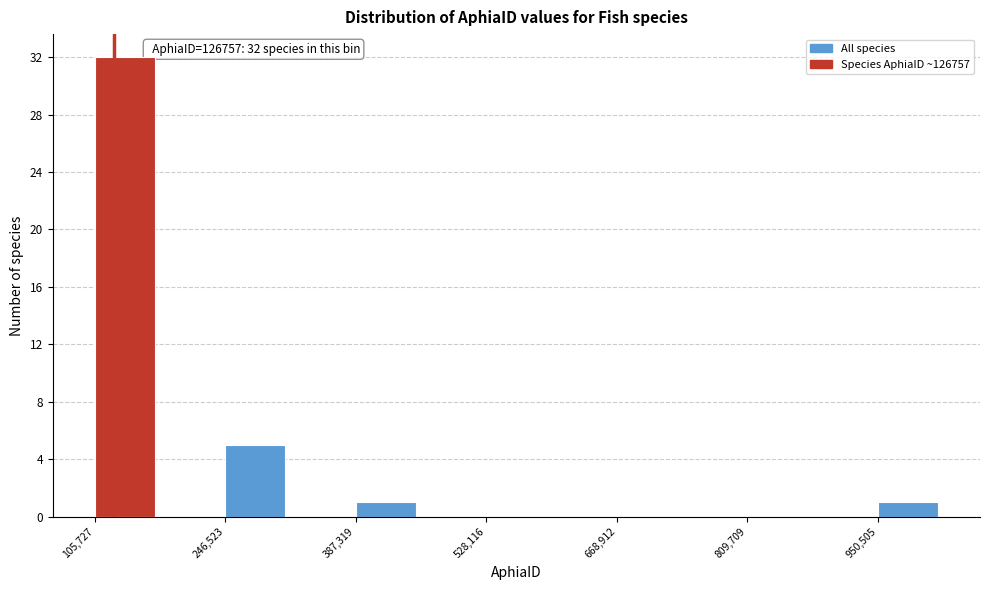

Around what value on the x-axis is the tallest bar? Give the approximate position of its centre, as read against the axis.

140000